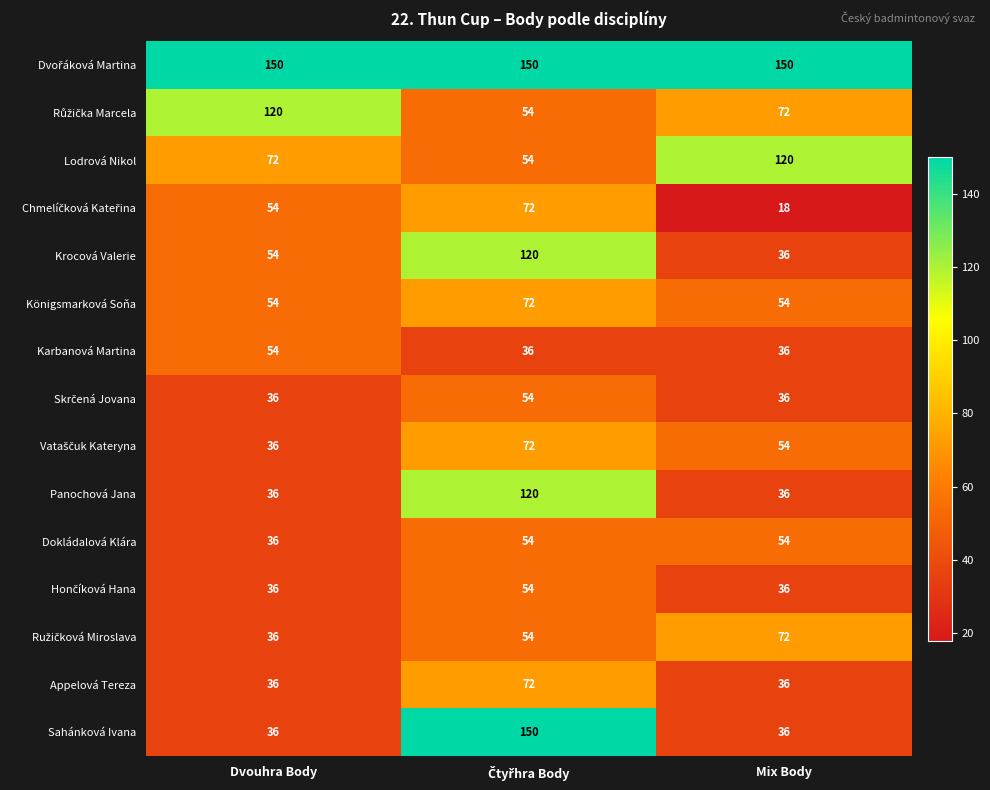

What is the total value across all series at Dvouhra Body?

846